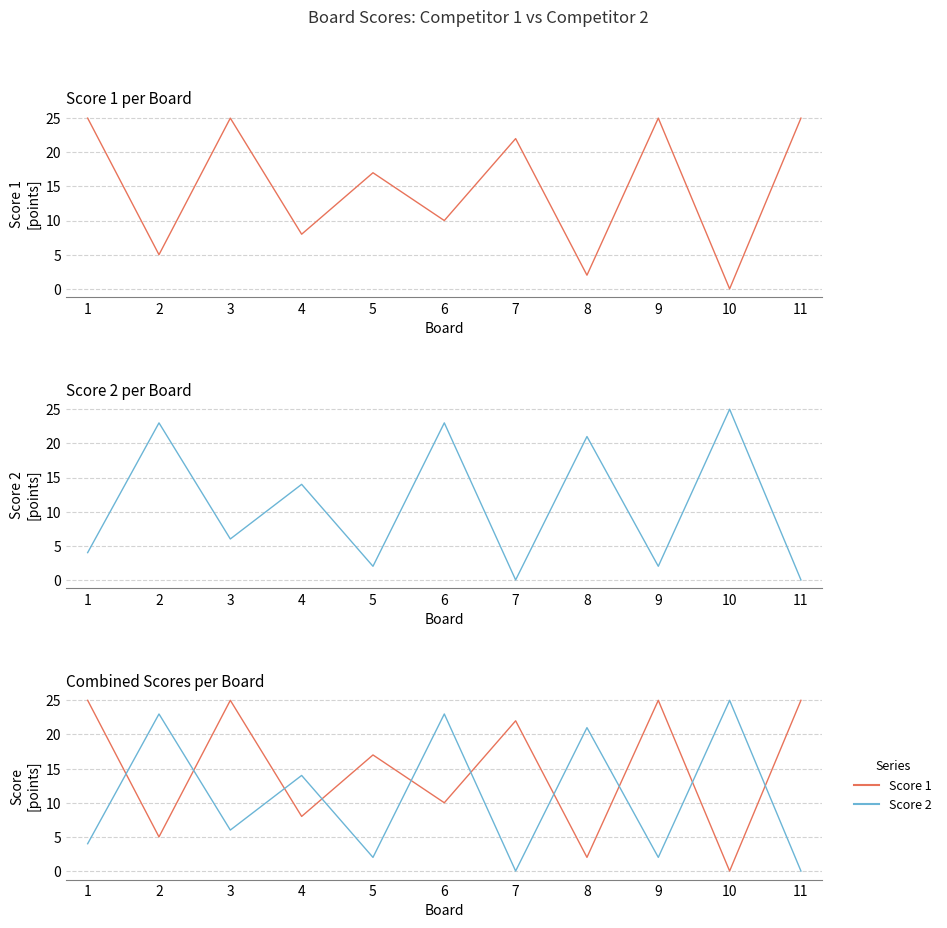

The value of Score 2 at 5 is 3. True or false?

False